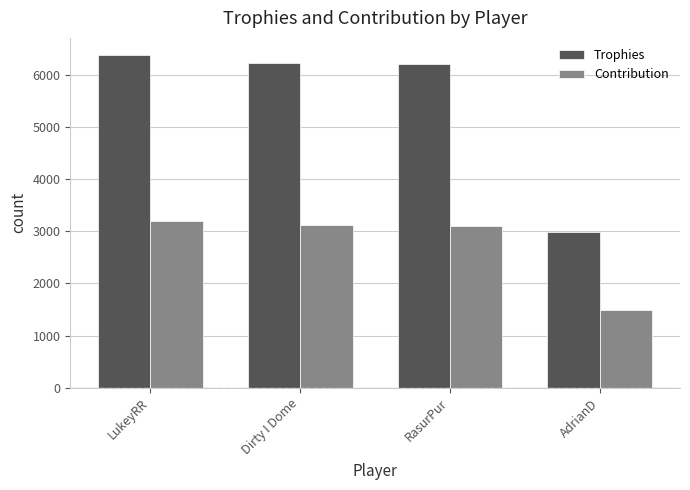

What is the difference between the Contribution values at Dirty I Dome and AdrianD?

1624